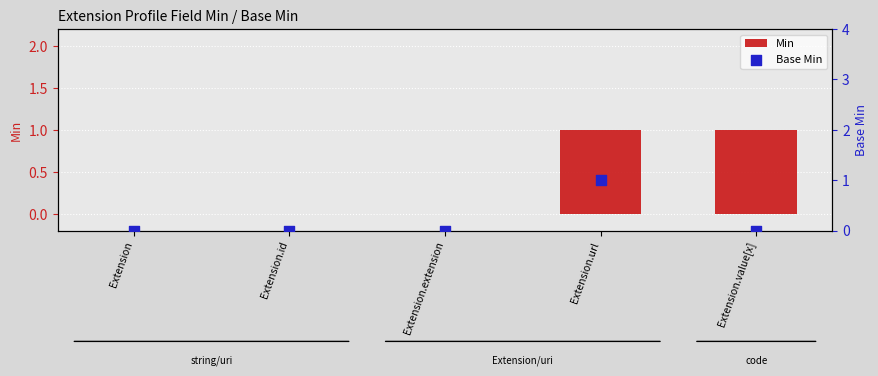

Is the value of Base Min at Extension.extension greater than the value of Min at Extension.extension?

No